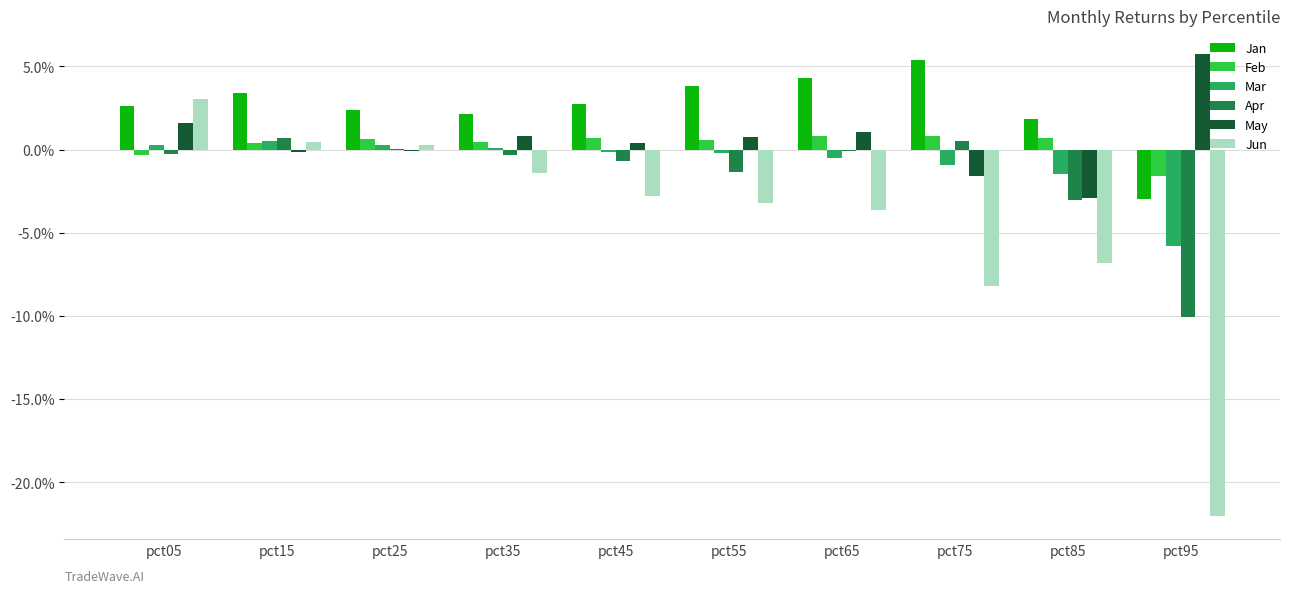

The value of Mar at pct05 is 0.0. True or false?

True